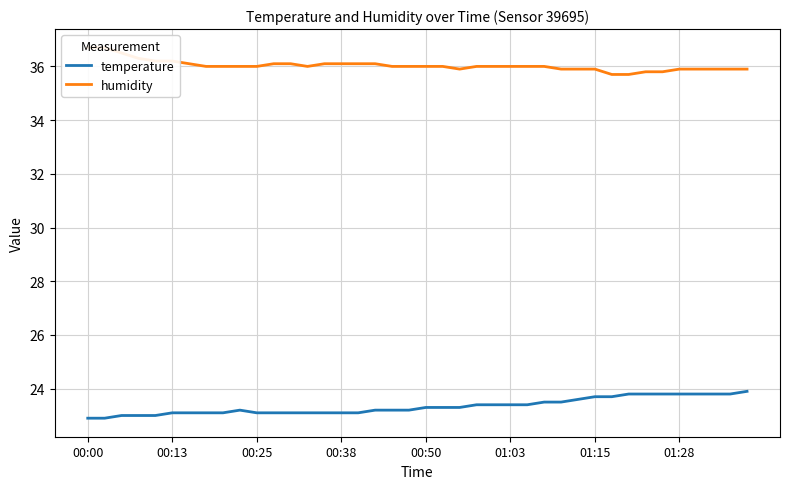

What is the value of the humidity point at the 38th from the left?

35.9